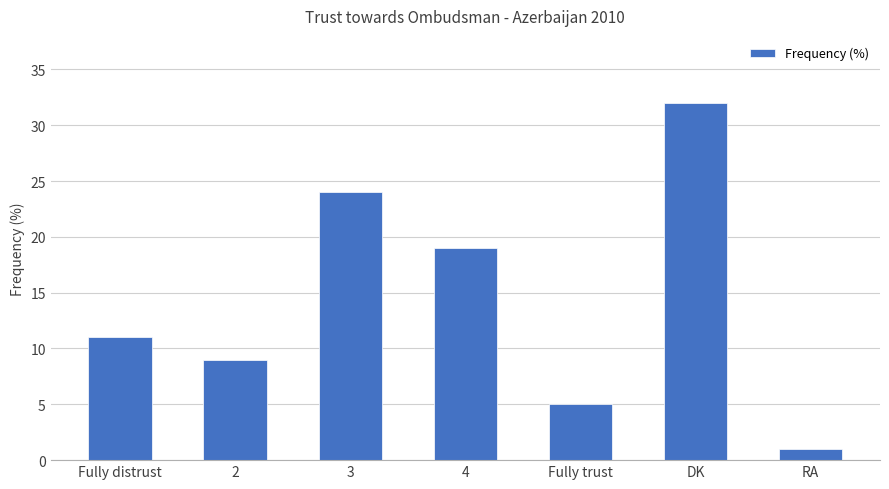

What is the difference between the maximum and minimum values?

31